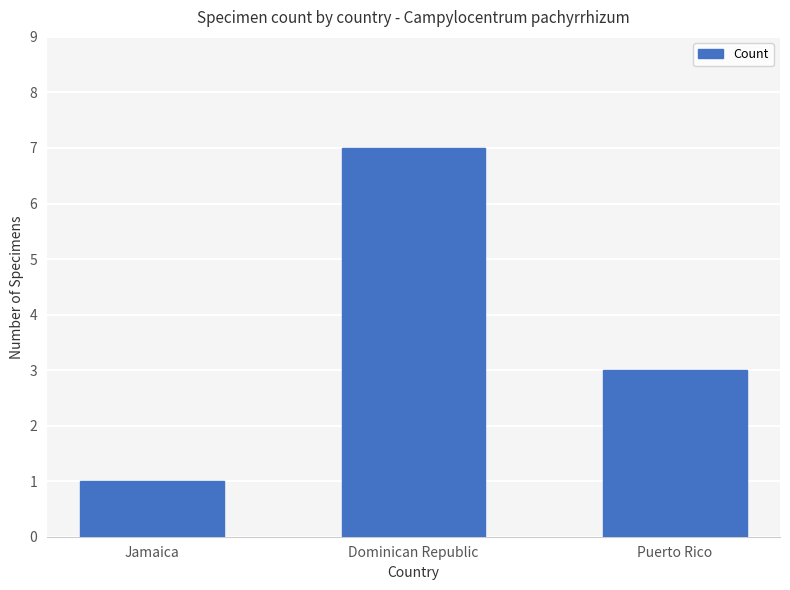

List the labels in order of value, smallest first.

Jamaica, Puerto Rico, Dominican Republic